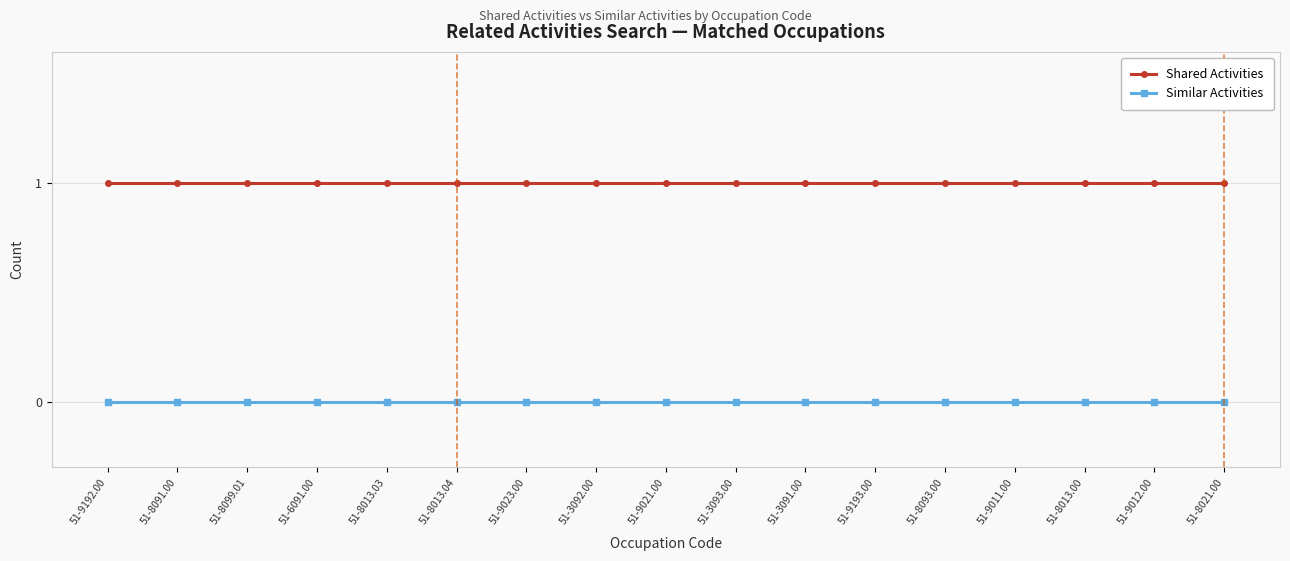

At 51-9023.00, list the series in order from smallest to largest.

Similar Activities, Shared Activities